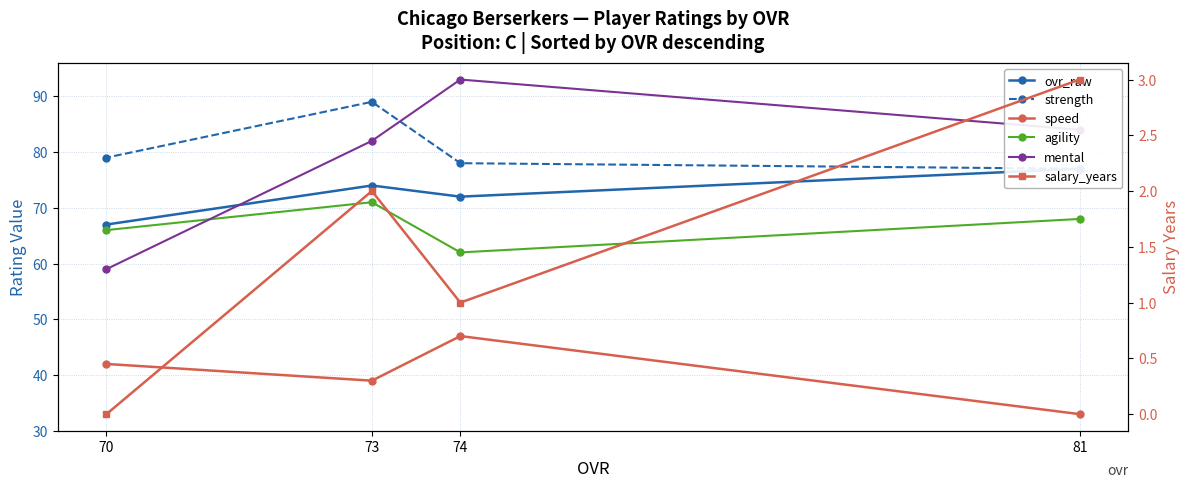

Which label corresponds to the smallest value in the chart?

70